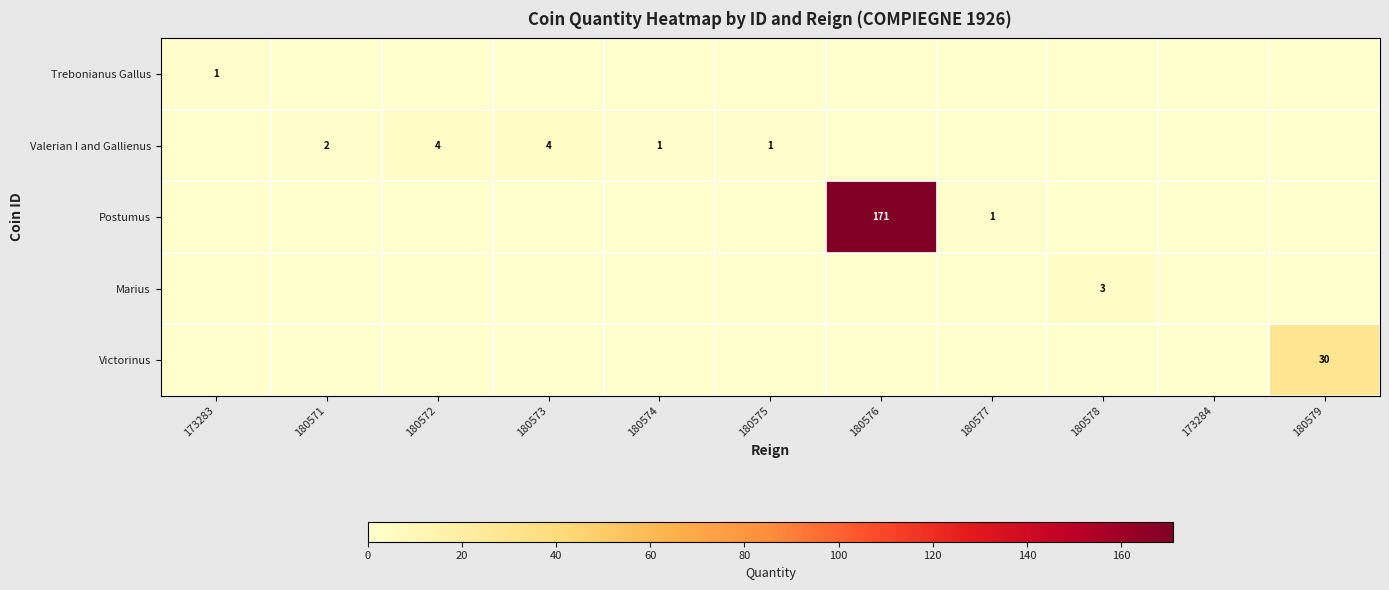

What is the difference between the highest and lowest values at 173283?

1